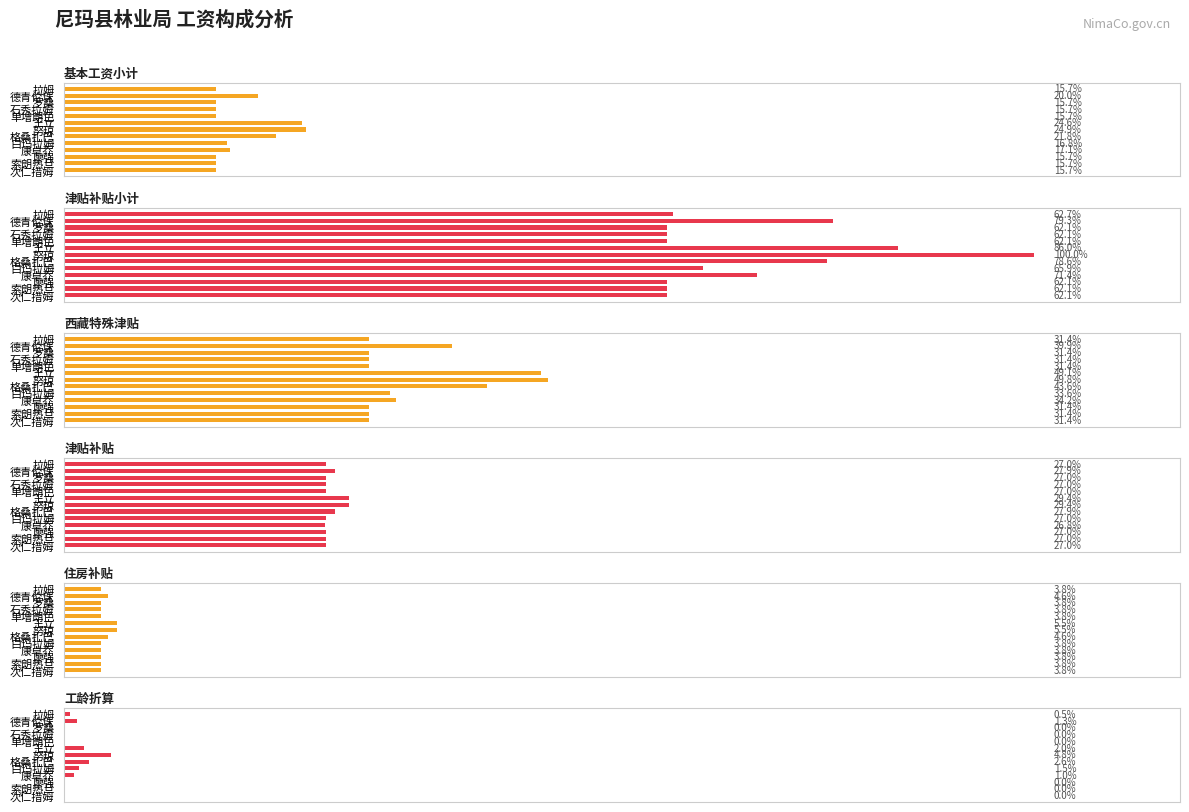

The value of 工龄折算 at 石秀拉姆 is 0. True or false?

True